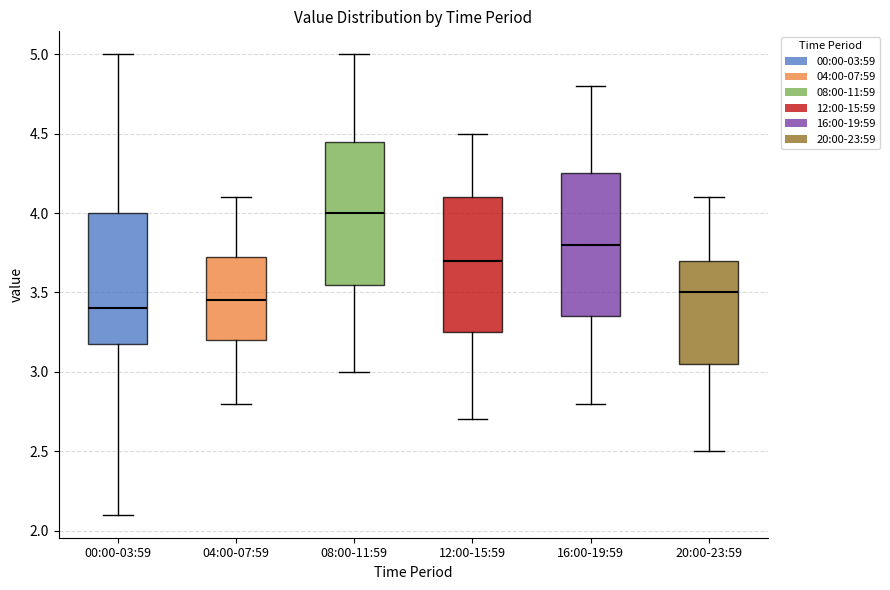

Reading left to right, transcribe this box plot: for each box, give where its median line is, the range the box spans, and where its two whiskers end, as read against the y-axis. The values are not printed on the chart, so give them approximately, as read against the axis.

00:00-03:59: median 3.40, box 3.20 to 4.00, whiskers 2.10 to 5.00
04:00-07:59: median 3.45, box 3.20 to 3.75, whiskers 2.80 to 4.10
08:00-11:59: median 4.00, box 3.55 to 4.45, whiskers 3.00 to 5.00
12:00-15:59: median 3.70, box 3.25 to 4.10, whiskers 2.70 to 4.50
16:00-19:59: median 3.80, box 3.35 to 4.25, whiskers 2.80 to 4.80
20:00-23:59: median 3.50, box 3.05 to 3.70, whiskers 2.50 to 4.10